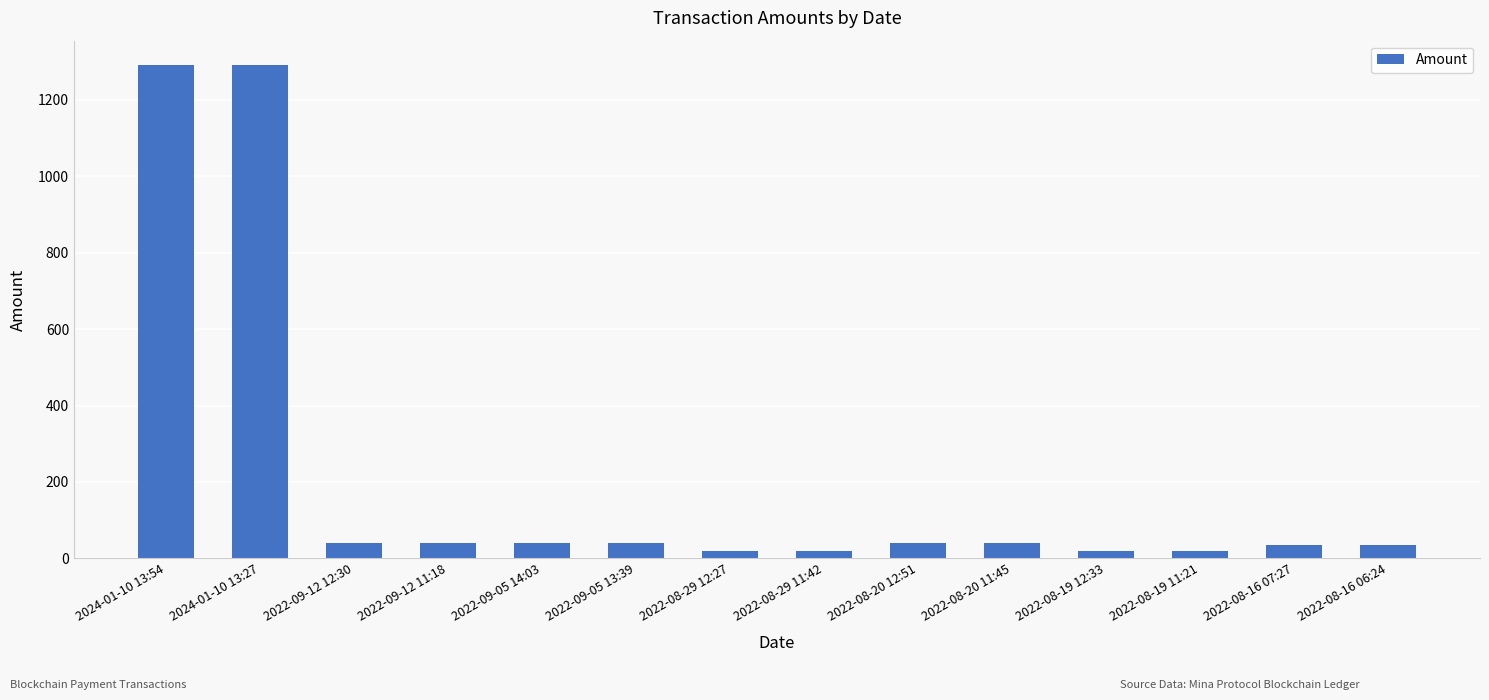

What is the difference between the values at 2022-08-29 12:27 and 2022-09-05 13:39?

20.0